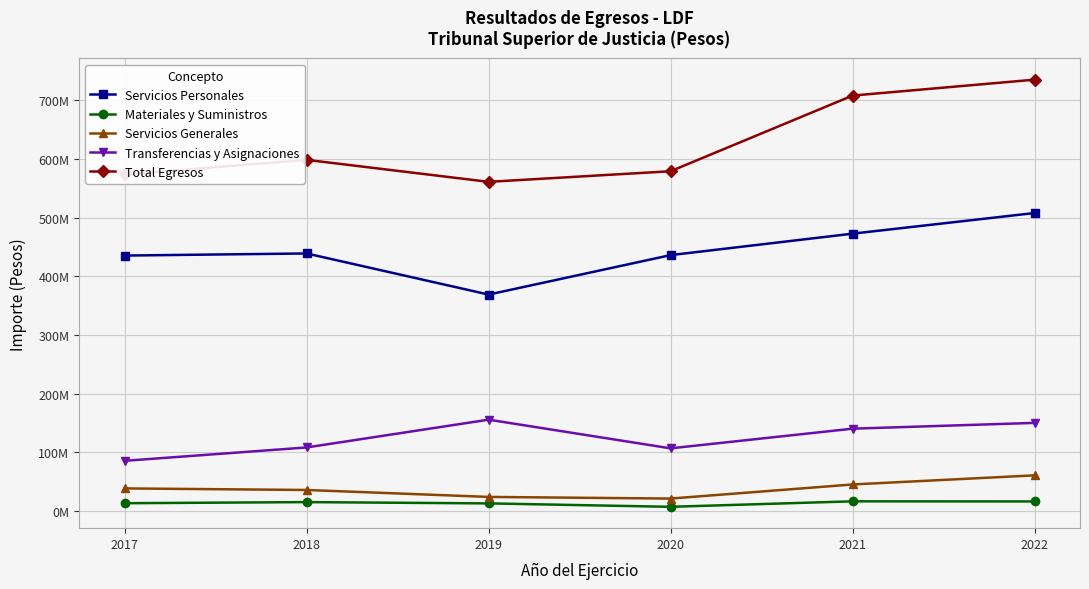

Reading left to right, what are all the values shown in this chart?

Servicios Personales: 2017=435444946.0	2018=439024664.6	2019=368901807.0	2020=436197567.4	2021=472790668.6	2022=508000000.0
Materiales y Suministros: 2017=12966690.0	2018=14864766.8	2019=12663121.5	2020=6844328.6	2021=16197848.9	2022=16000000.0
Servicios Generales: 2017=38216626.0	2018=35561364.0	2019=23699742.2	2020=20905515.6	2021=44958111.6	2022=60500000.0
Transferencias y Asignaciones: 2017=85299741.0	2018=108110878.3	2019=155492494.0	2020=106576553.8	2021=140126274.7	2022=150000000.0
Total Egresos: 2017=573789916.0	2018=598704816.7	2019=561201390.7	2020=579290921.4	2021=708335137.2	2022=735500000.0